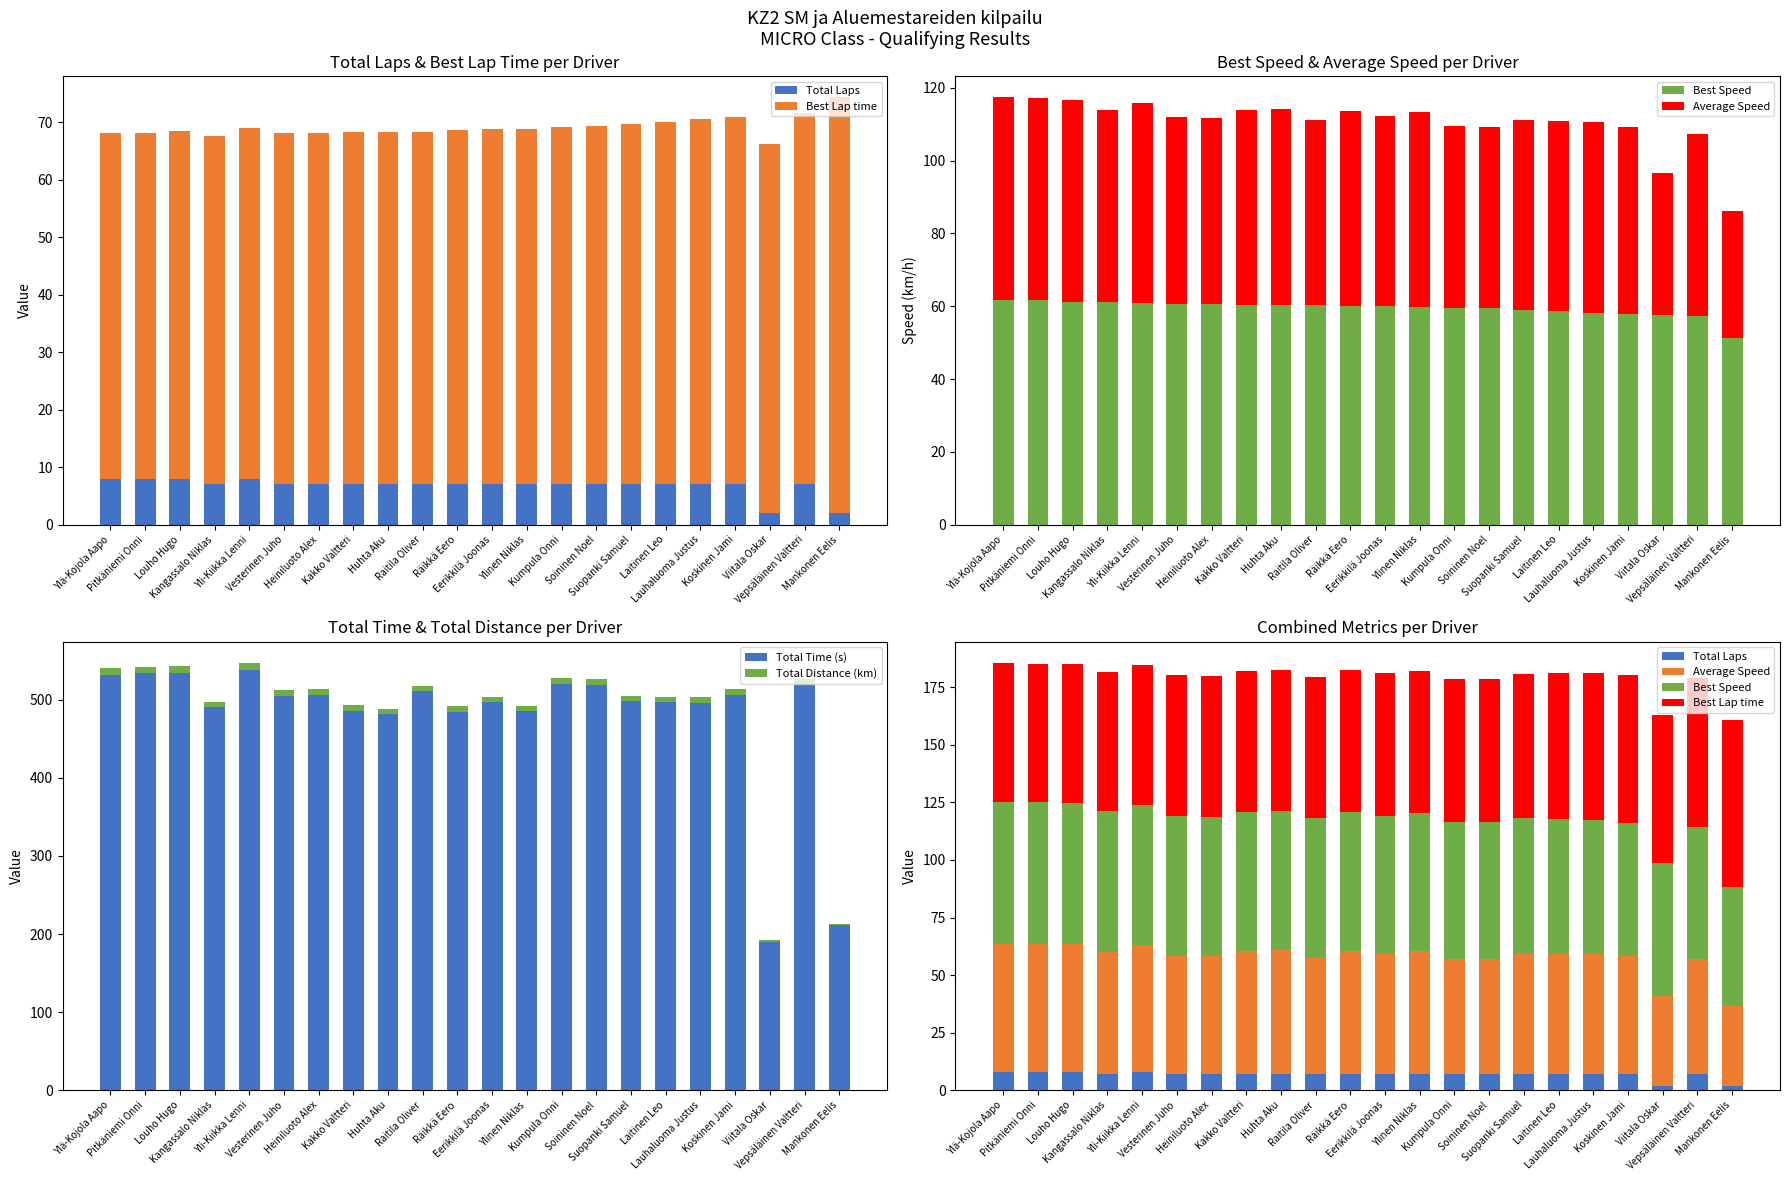

What is the minimum value for Total Laps?

2.0